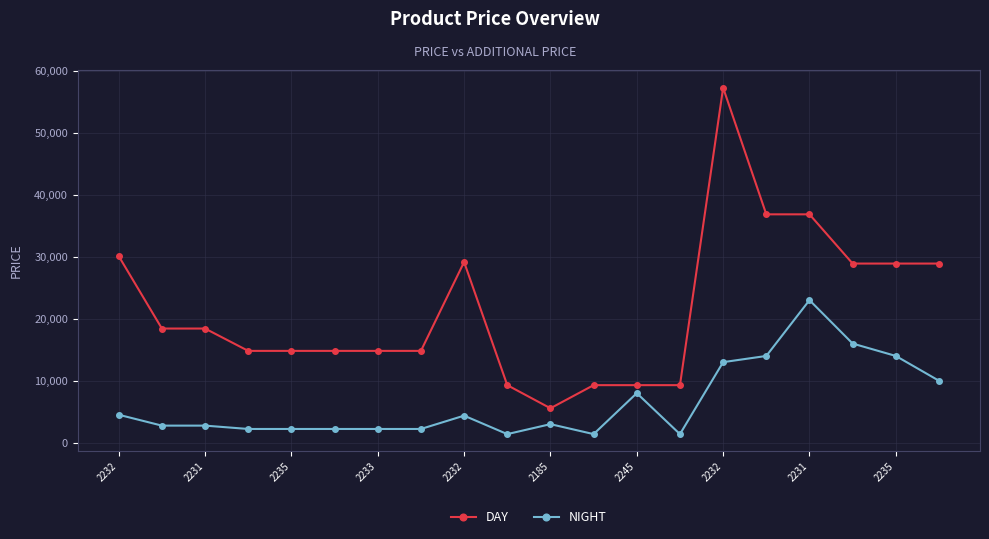

At how many categories does at least one series exceed 12879?

15